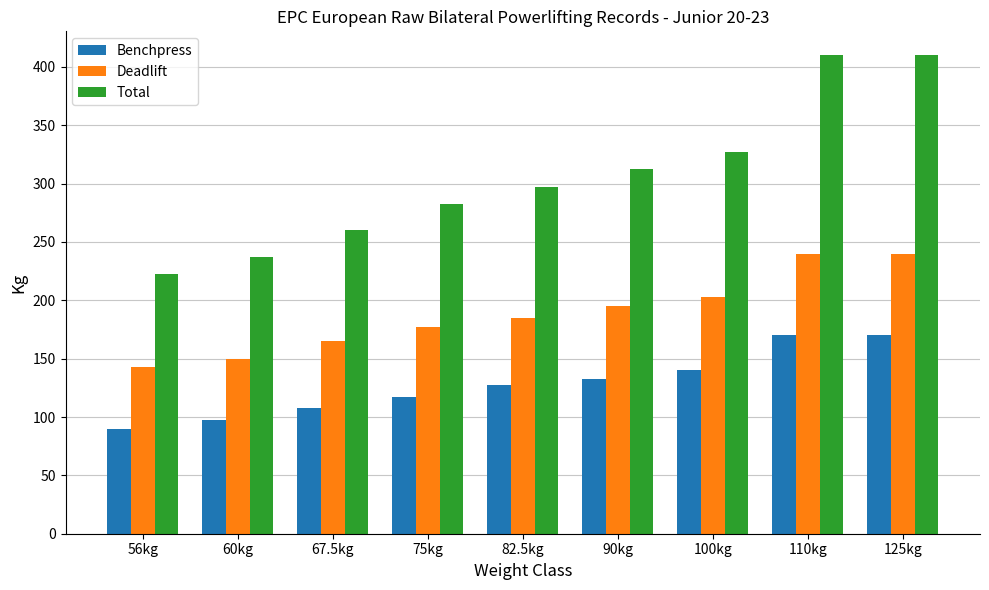

Which category has the lowest value across all series?

56kg